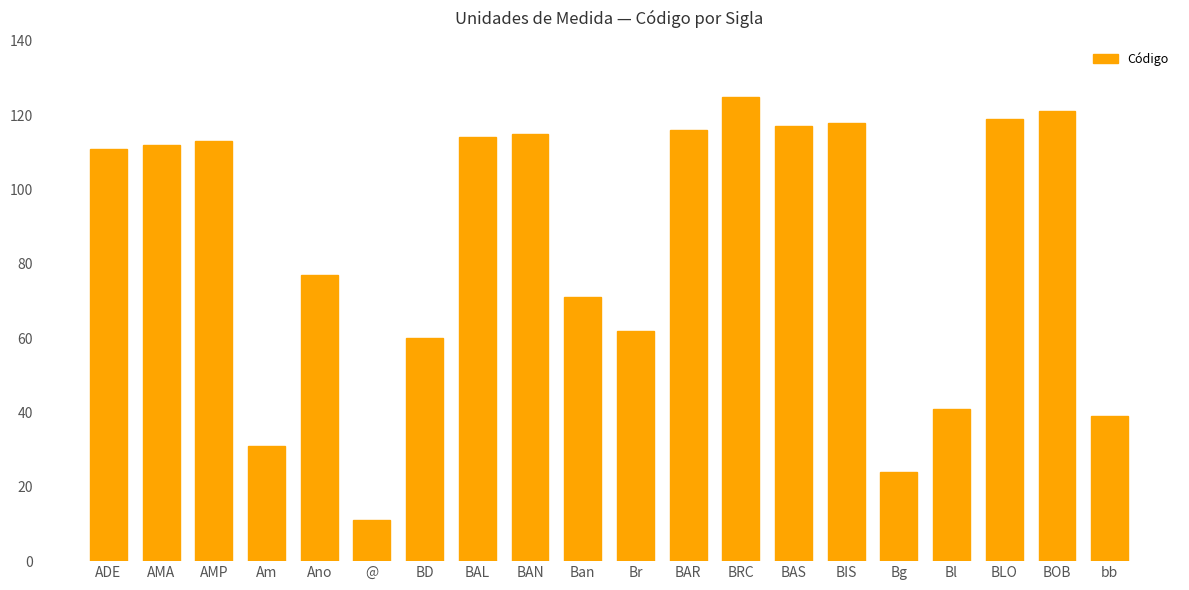

Between Ban and BOB, which is larger?

BOB